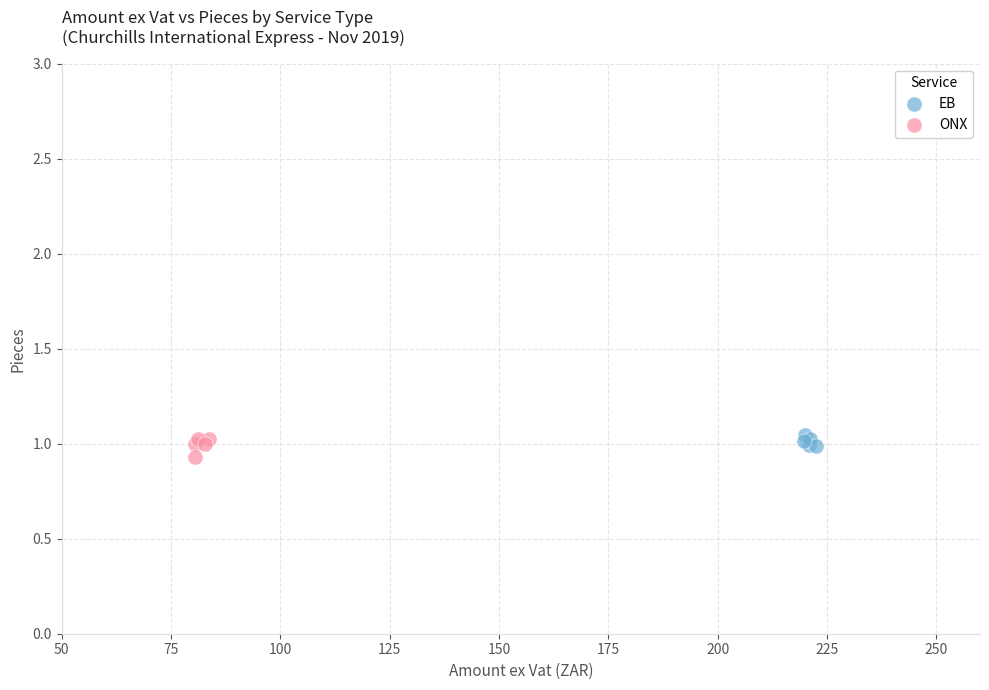

What are all the series names shown in the legend?

EB, ONX